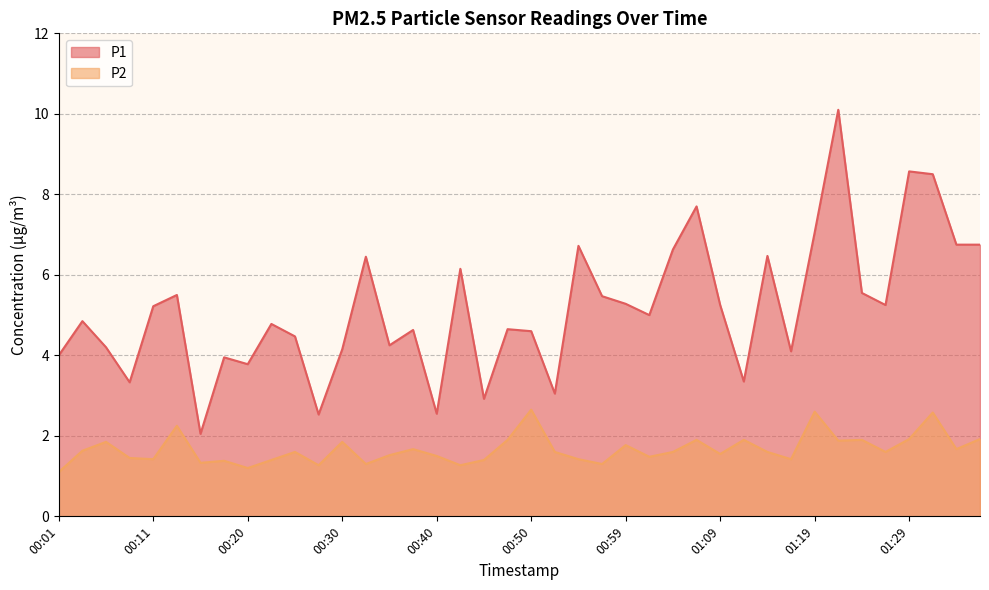

How many data points does each series have?

40